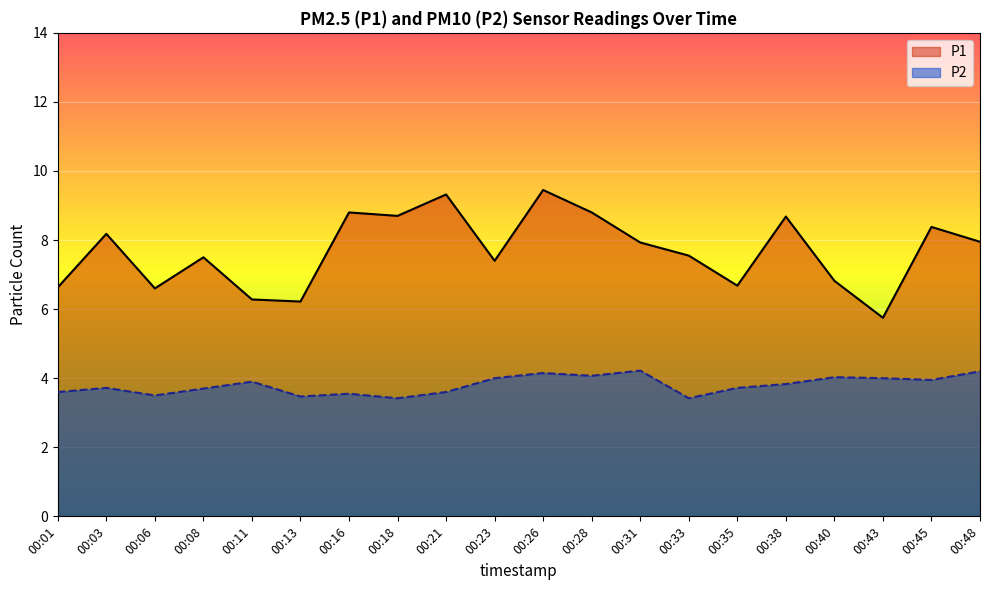

Reading left to right, what are all the values shown in this chart?

P1: 00:01=6.6	00:03=8.2	00:06=6.6	00:08=7.5	00:11=6.3	00:13=6.2	00:16=8.8	00:18=8.7	00:21=9.3	00:23=7.4	00:26=9.4	00:28=8.8	00:31=7.9	00:33=7.5	00:35=6.7	00:38=8.7	00:40=6.8	00:43=5.8	00:45=8.4	00:48=8.0
P2: 00:01=3.6	00:03=3.7	00:06=3.5	00:08=3.7	00:11=3.9	00:13=3.5	00:16=3.5	00:18=3.4	00:21=3.6	00:23=4.0	00:26=4.2	00:28=4.1	00:31=4.2	00:33=3.4	00:35=3.7	00:38=3.8	00:40=4.0	00:43=4.0	00:45=4.0	00:48=4.2